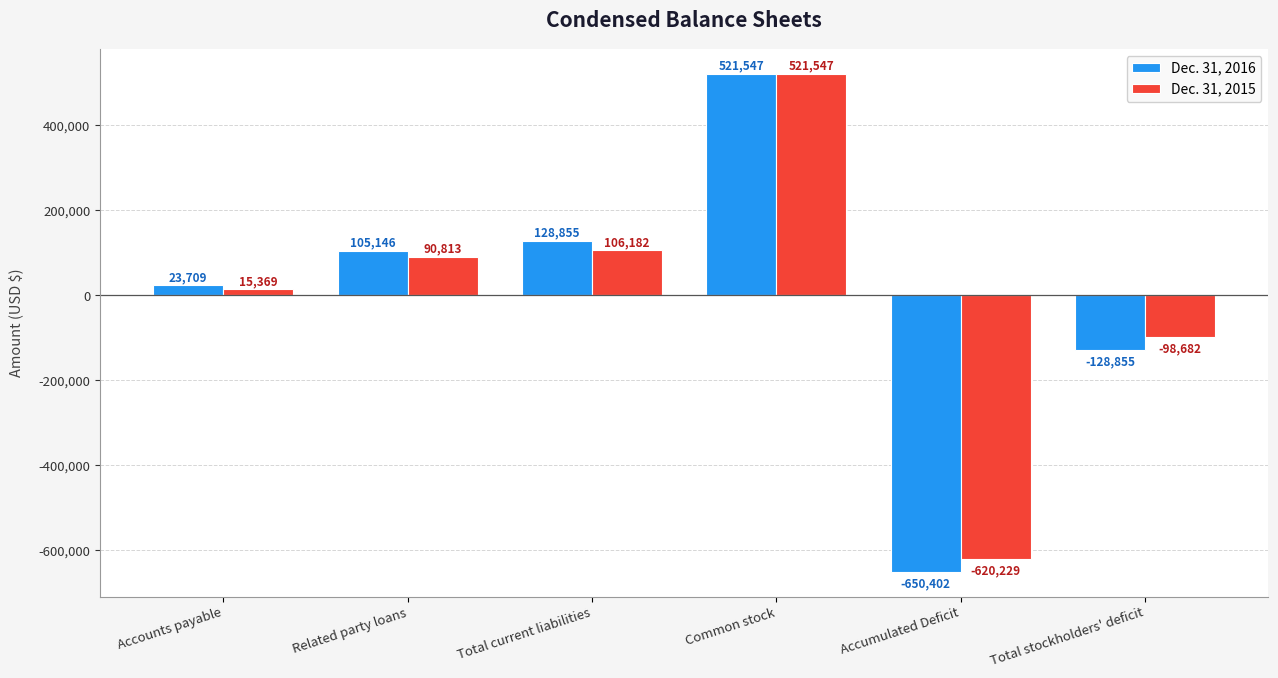

The value of Dec. 31, 2015 at Accounts payable is 15369. True or false?

True